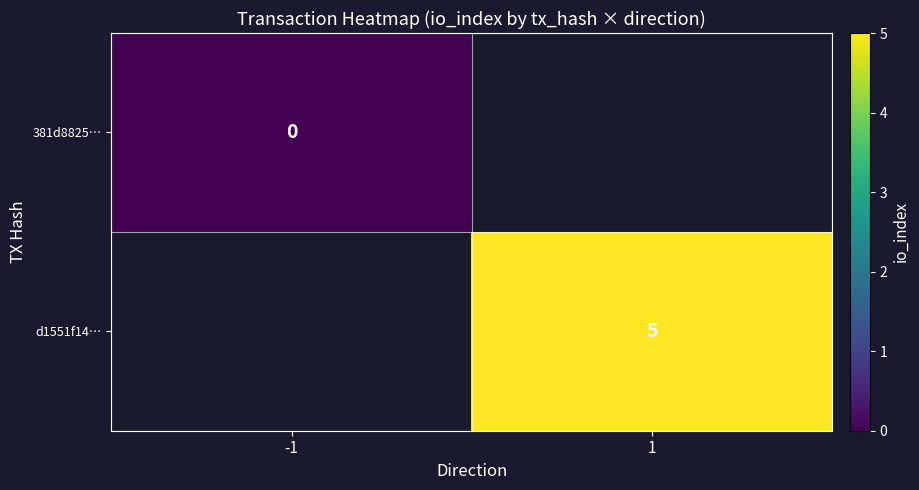

True or false: d1551f14… has a value of 7 at 1.

False